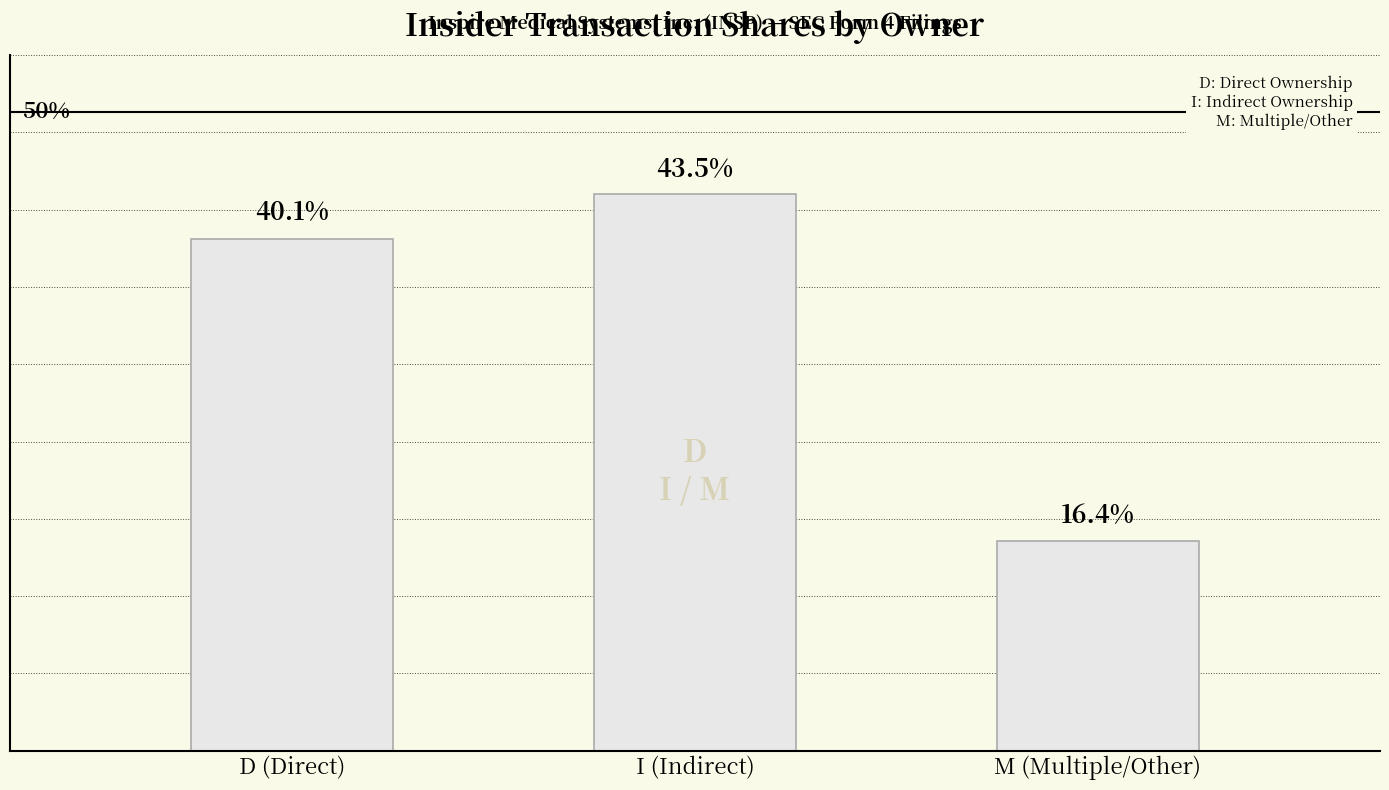

Does the chart contain any negative values?

No